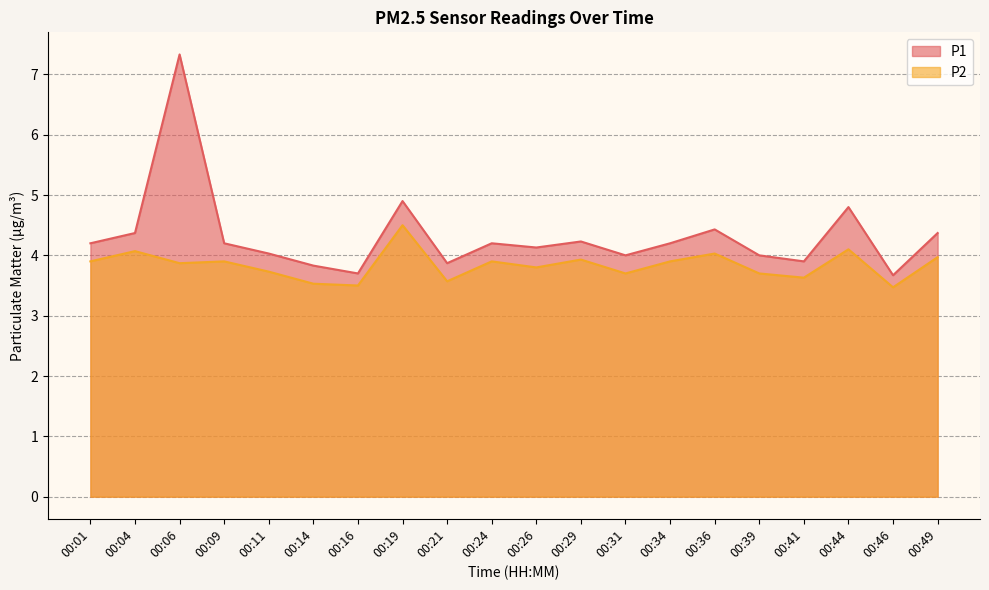

True or false: P1 has a value of 3.8 at 00:14.

True